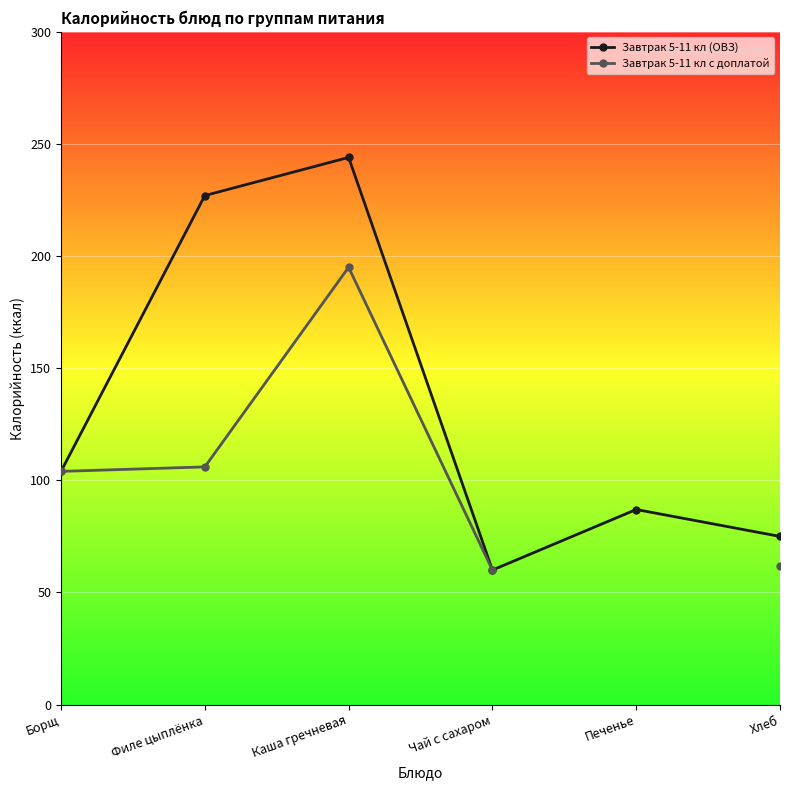

What is the value of the Завтрак 5-11 кл (ОВЗ) point at the 2nd from the left?

227